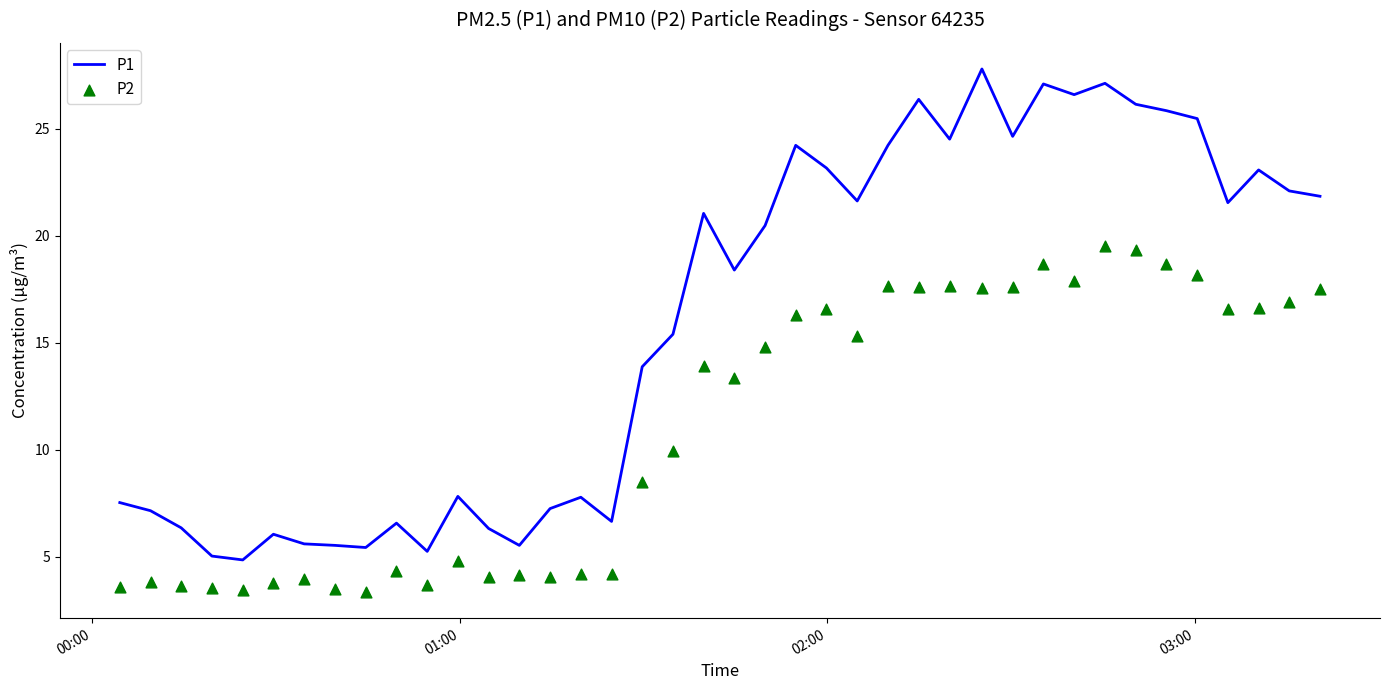

Is the value of P2 at 37 greater than the value of P1 at 19?

No